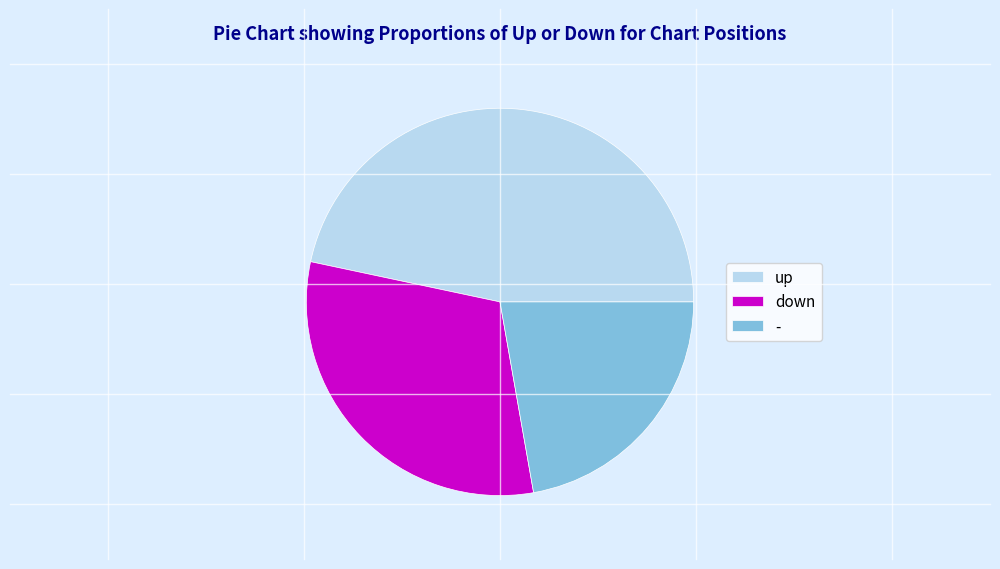

Is it true that up is 54% of the pie?

False